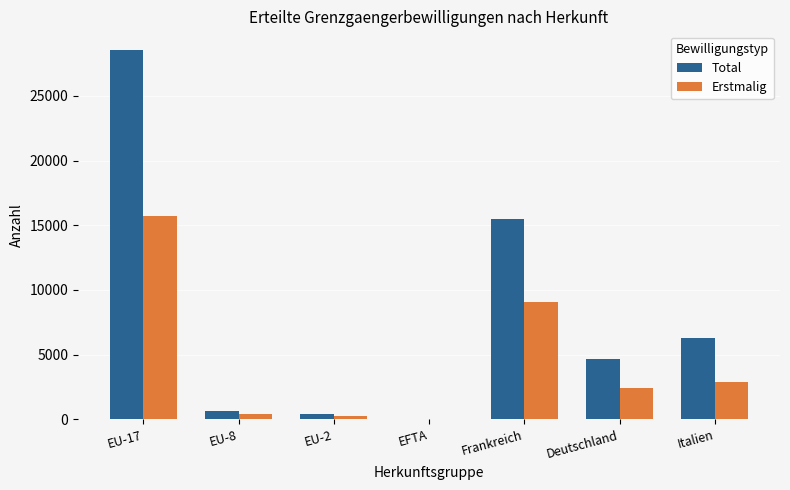

Which series has the largest total across all categories?

Total